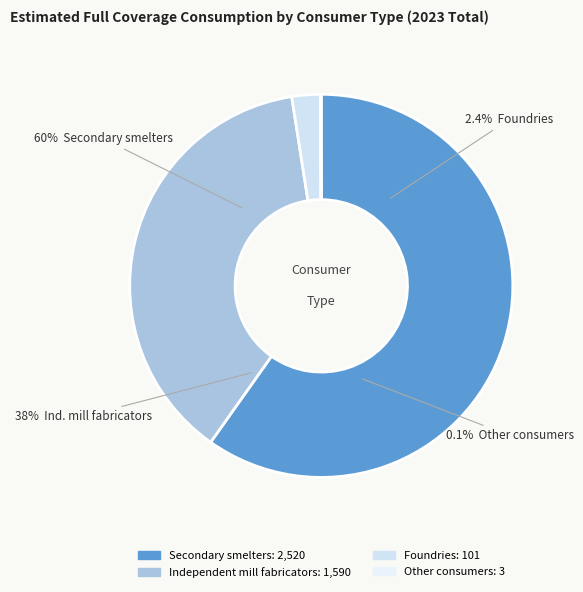

Is it true that Other consumers is 9% of the pie?

False